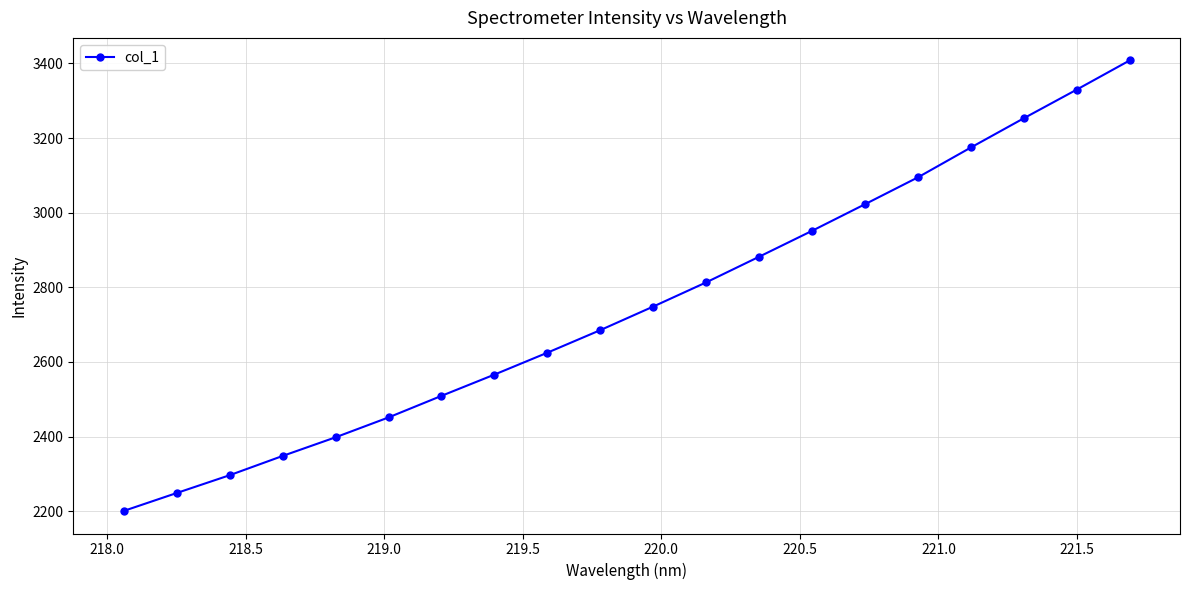

What is the maximum value shown in the chart?

3408.2